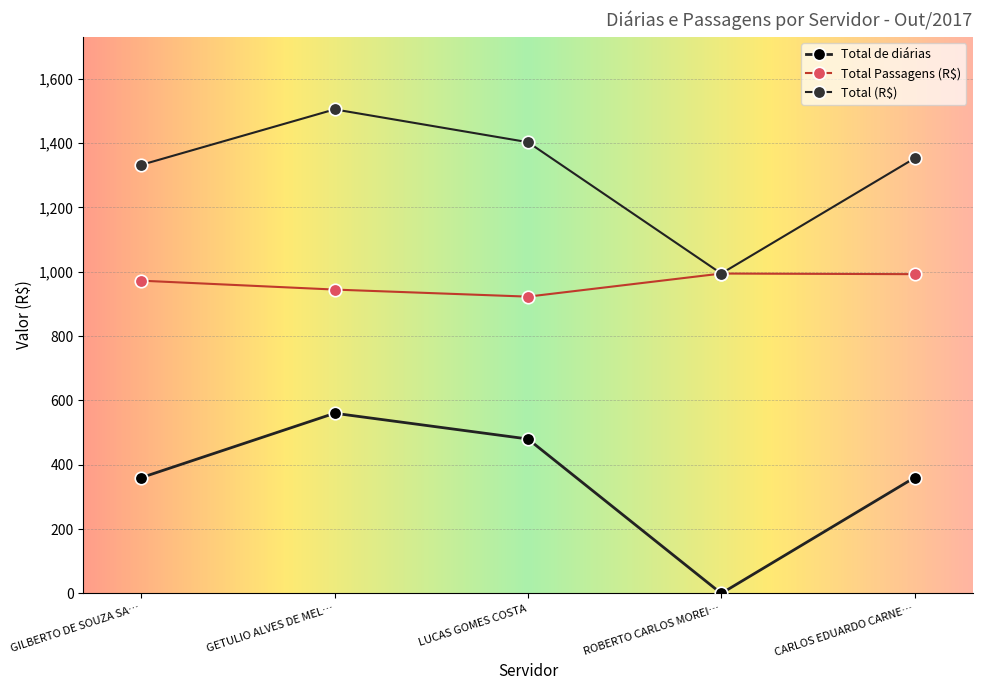

How many data points in Total (R$) are above 1352?

3